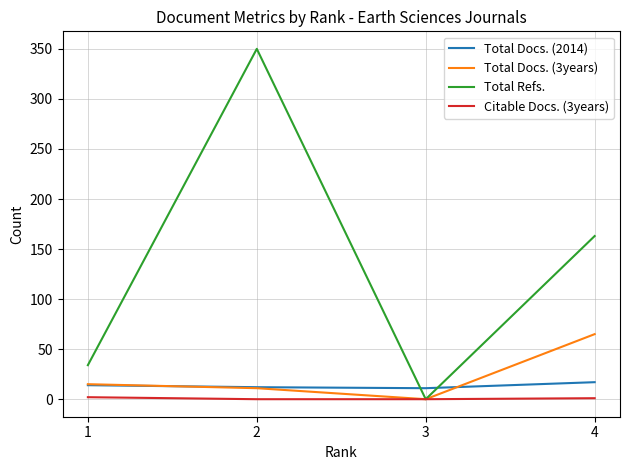

What is the maximum value shown in the chart?

350